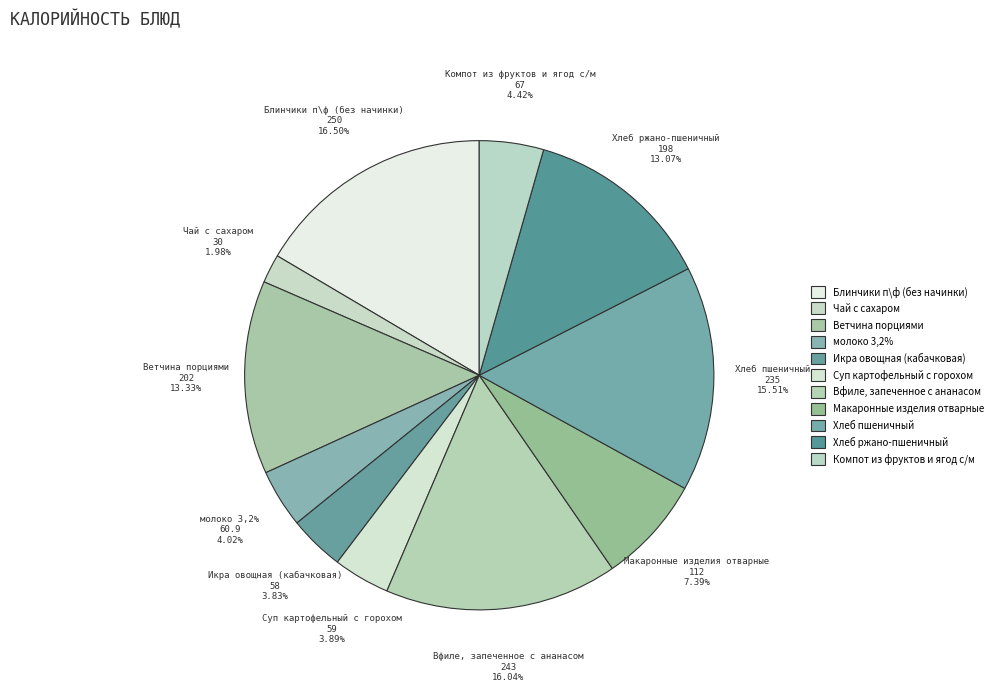

Which has a higher value, Блинчики п\ф (без начинки) or Икра овощная (кабачковая)?

Блинчики п\ф (без начинки)